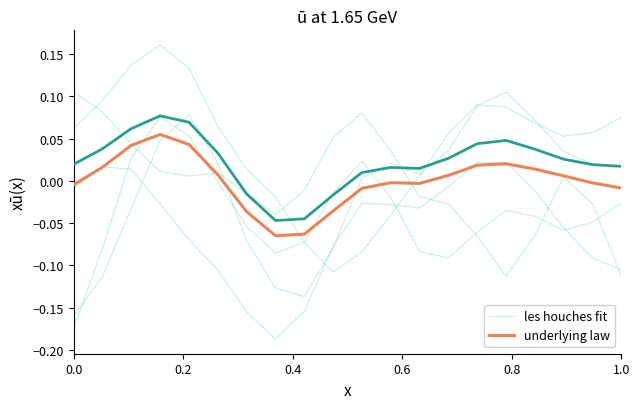

How many lines are shown in the chart?

2